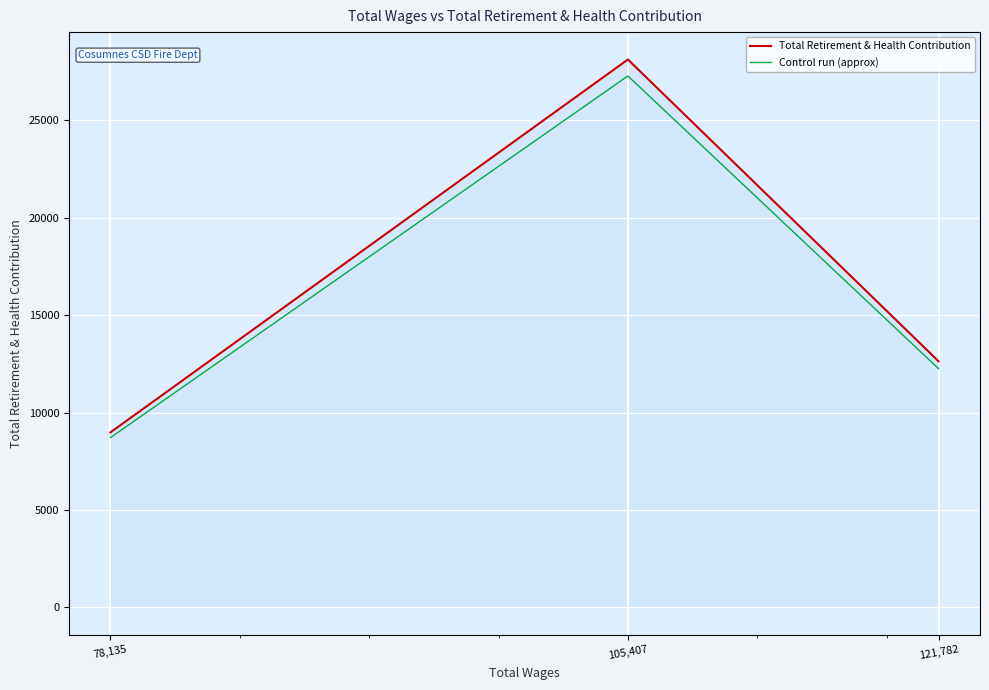

What is the maximum value for Total Retirement & Health Contribution?

28116.0